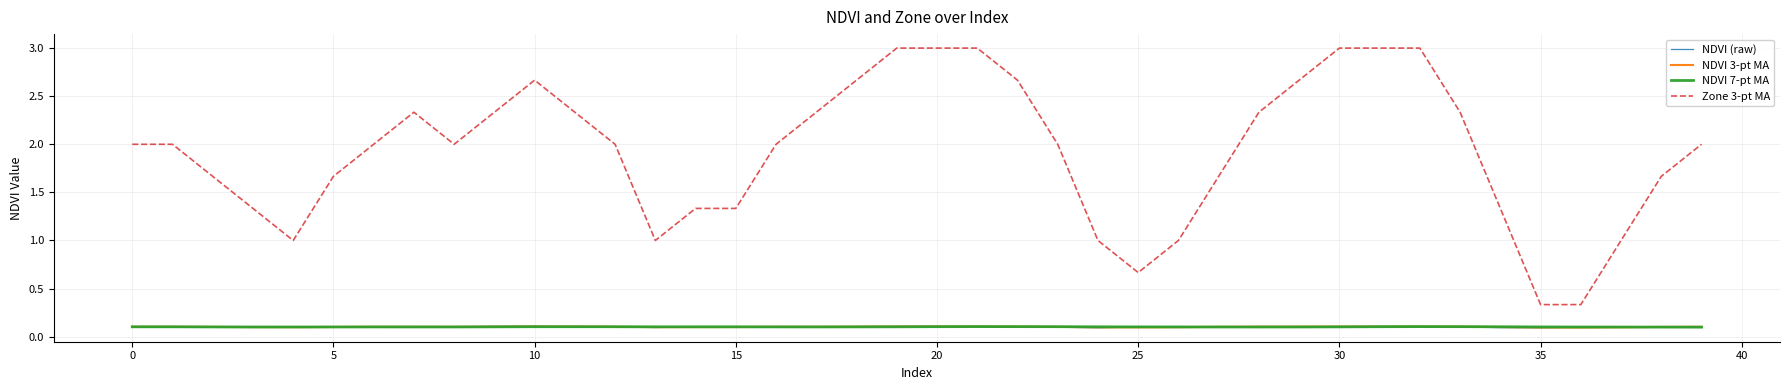

True or false: NDVI 7-pt MA has more than 0 interior local peaks.

True